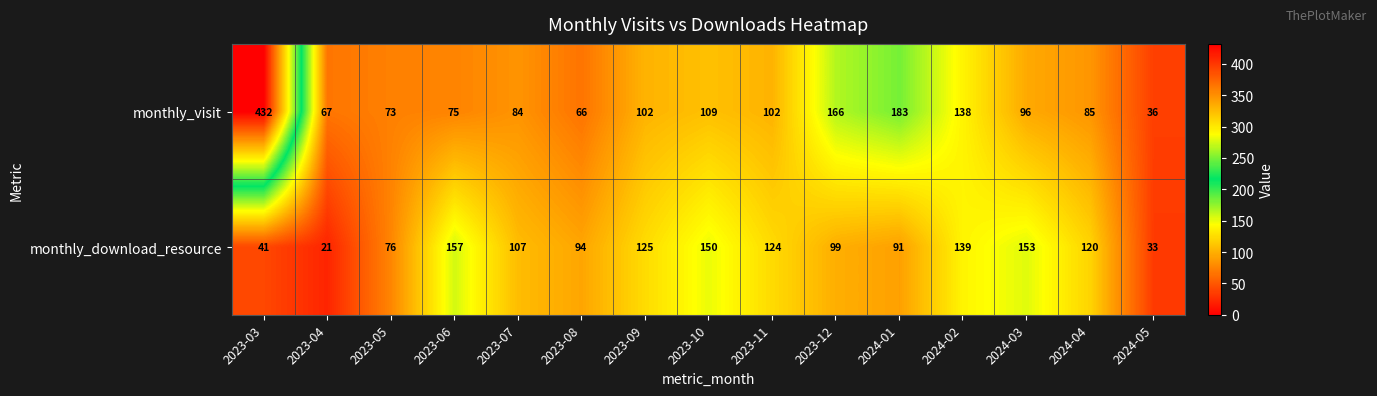

At how many categories does at least one series exceed 199?

1